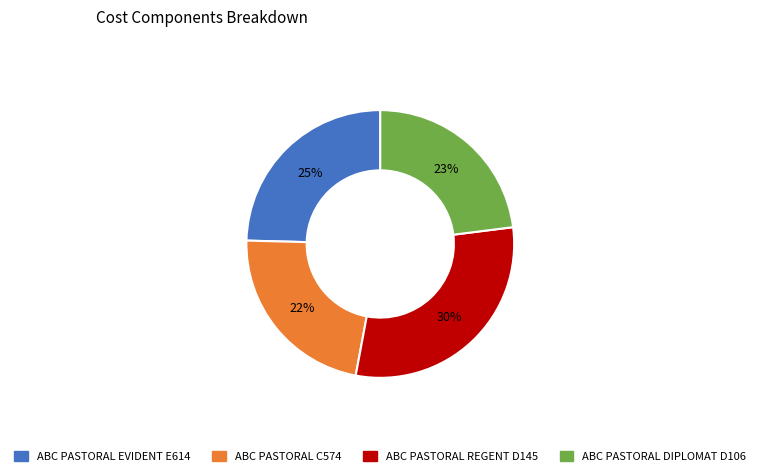

Does any single category account for the majority?

No